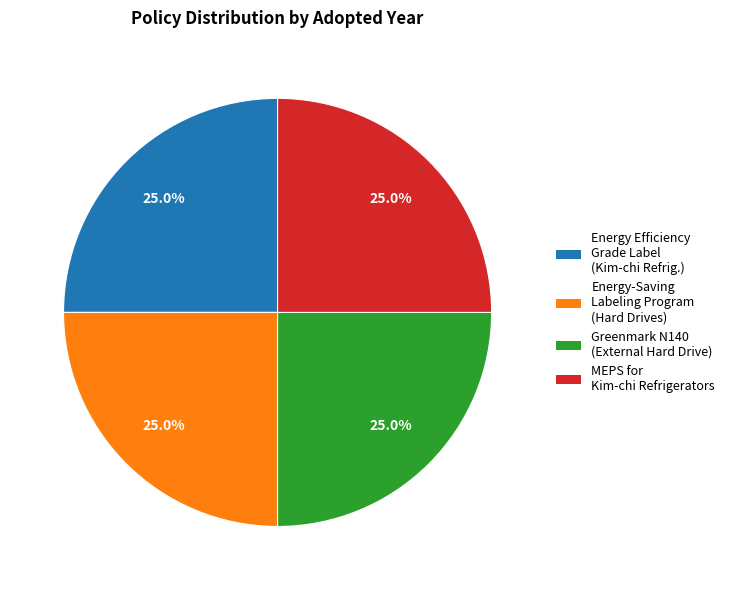

Does any single category account for the majority?

No